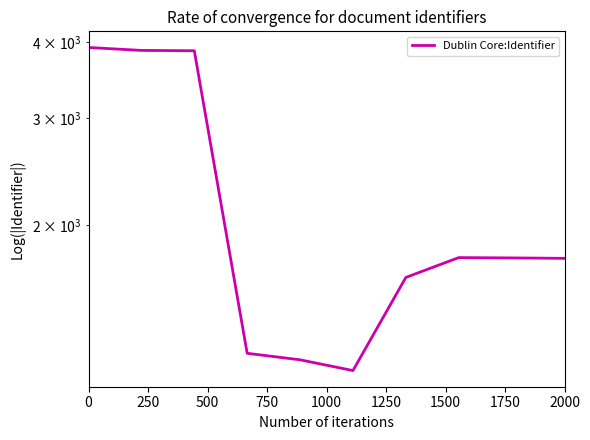

Reading right to left, extract all data points from this chart.

1765	1768	1770	1642	1154	1202	1232	3874	3879	3922